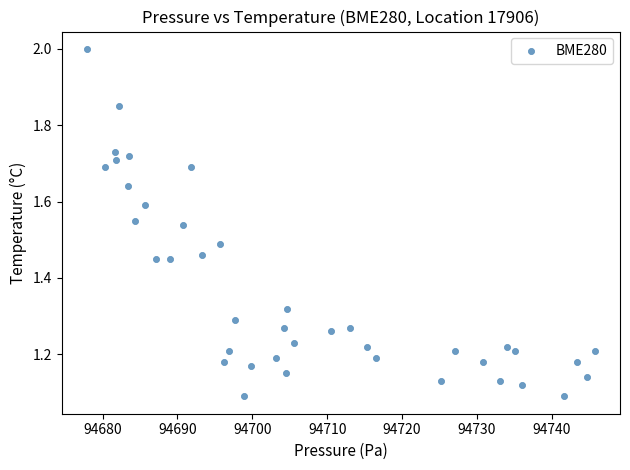

What is the range of Y values (max minus min)?

0.9